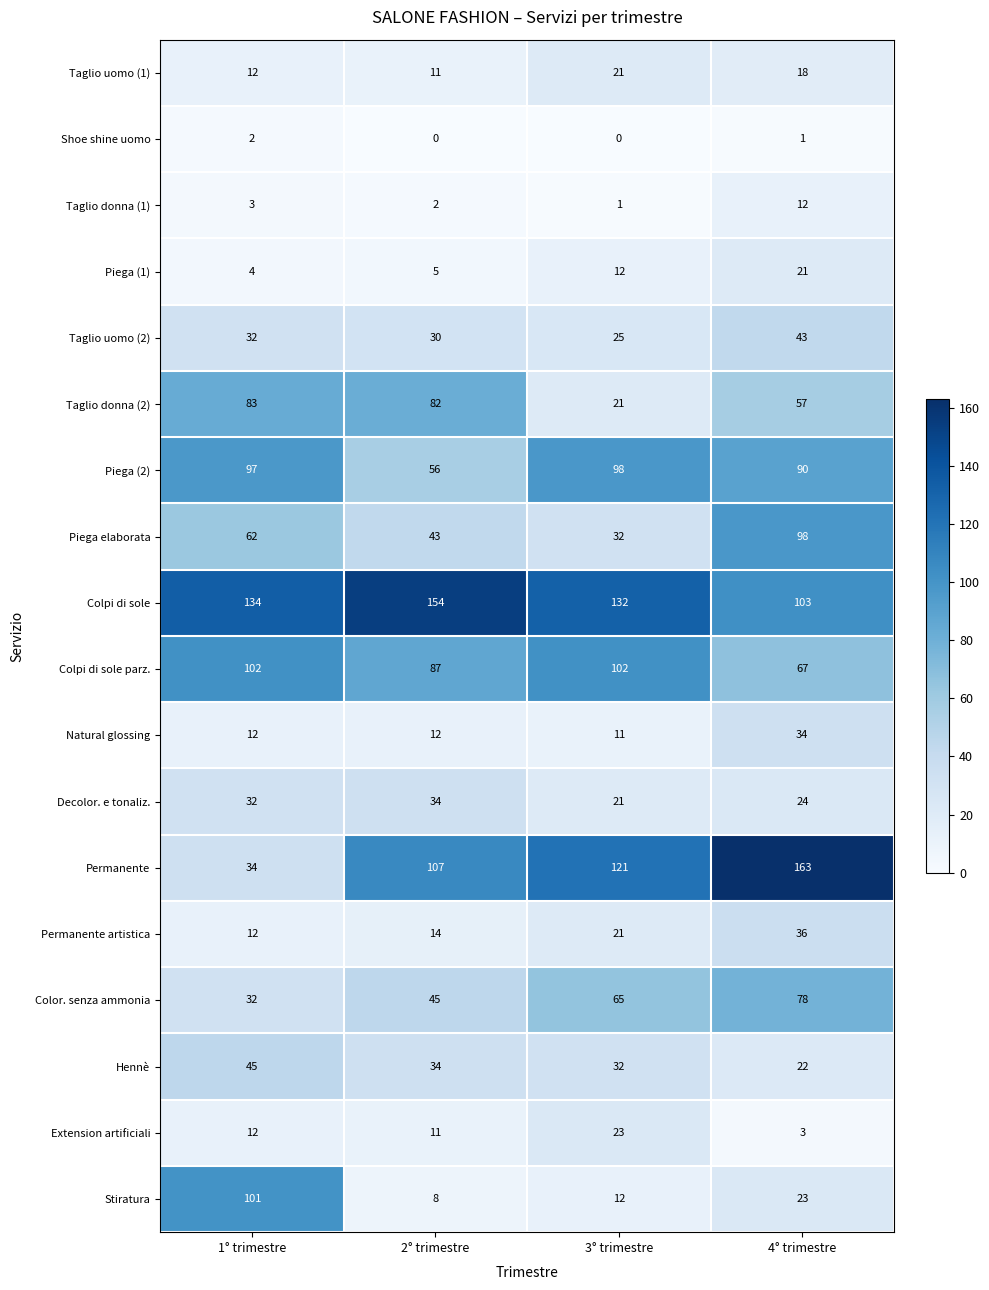

At which label does Hennè first exceed 34?

1° trimestre